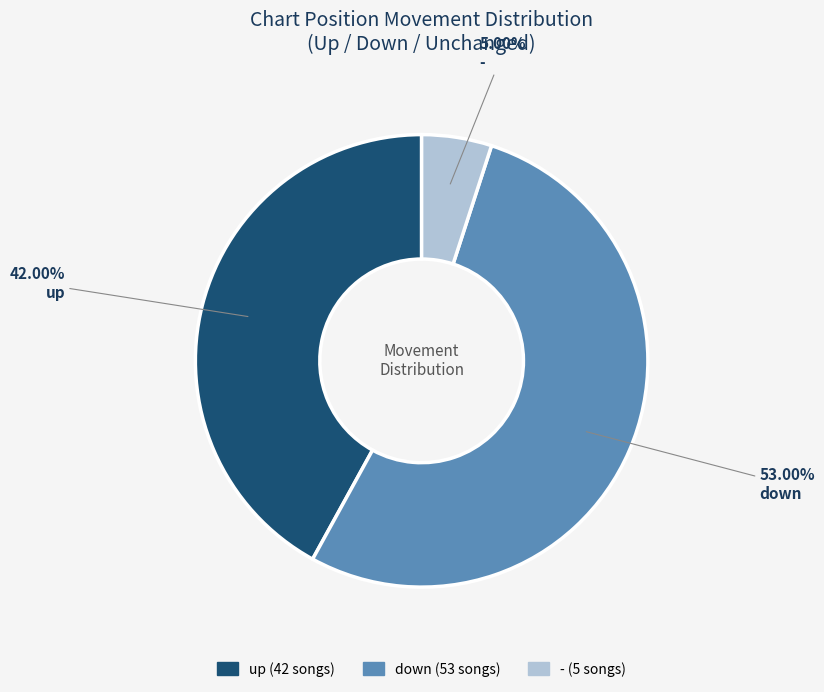

The up slice represents 42% of the pie. True or false?

True